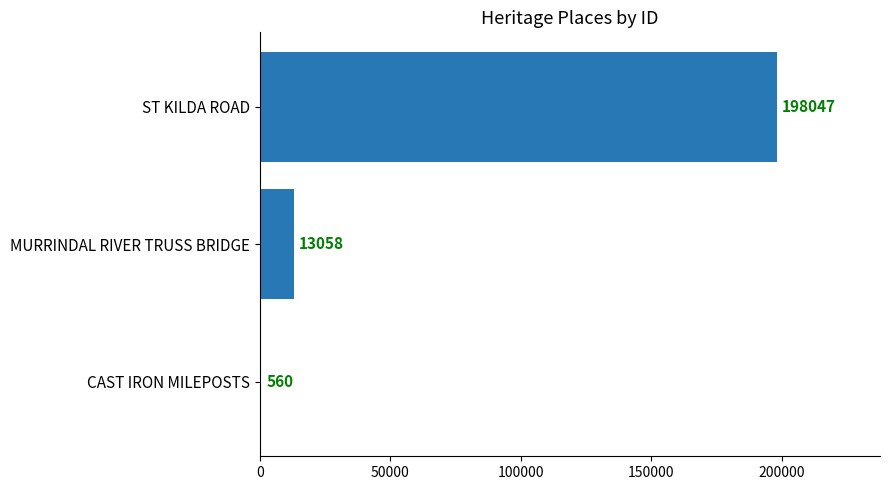

Which has a higher value, MURRINDAL RIVER TRUSS BRIDGE or ST KILDA ROAD?

ST KILDA ROAD